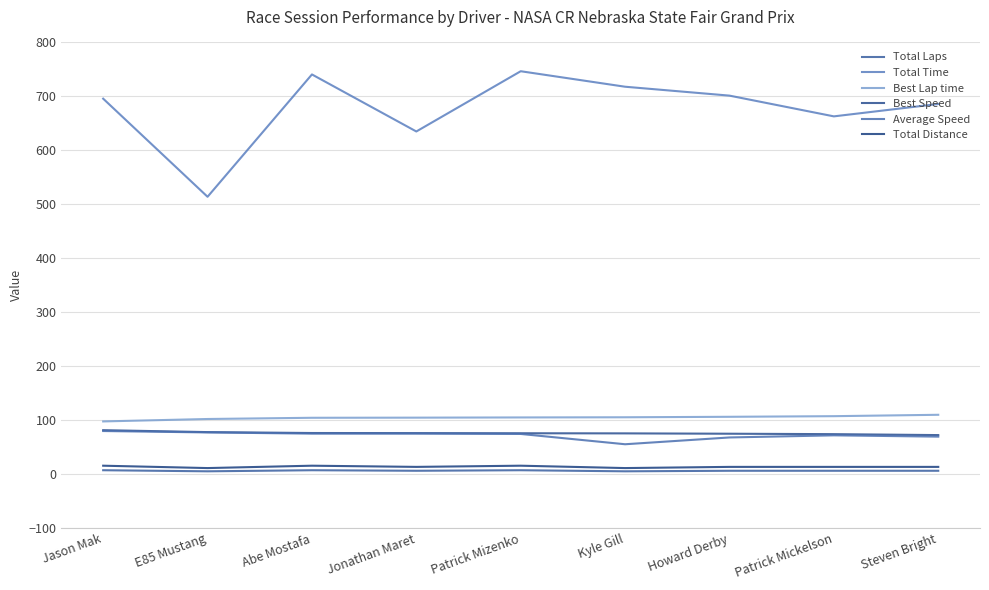

What is the difference between the highest and lowest values at Jason Mak?

688.8